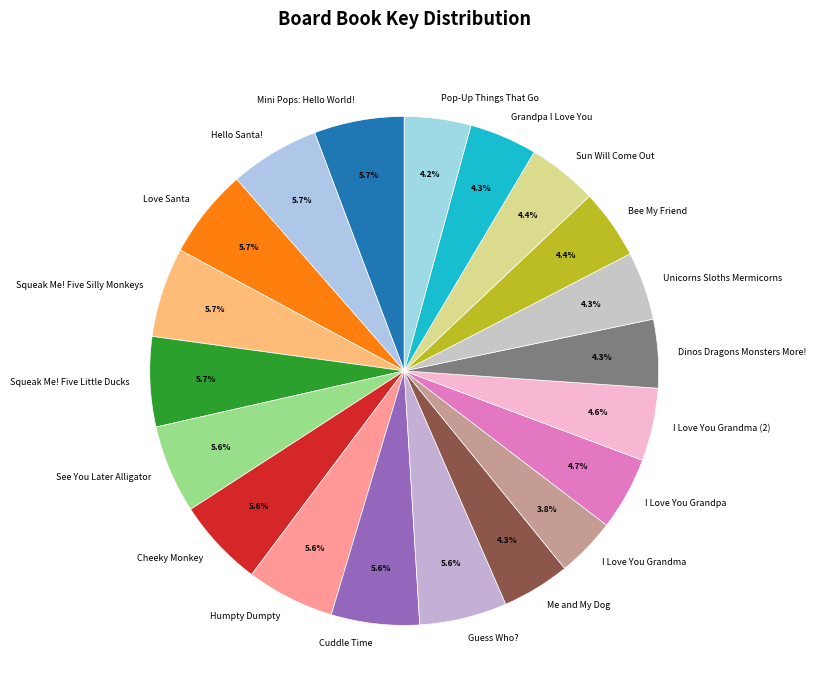

How many segments does this pie chart have?

20